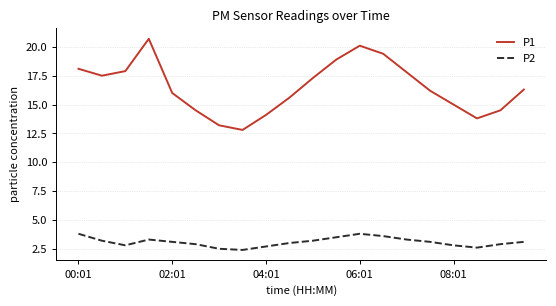

What is the difference between the maximum and minimum values in the P2 series?

1.4